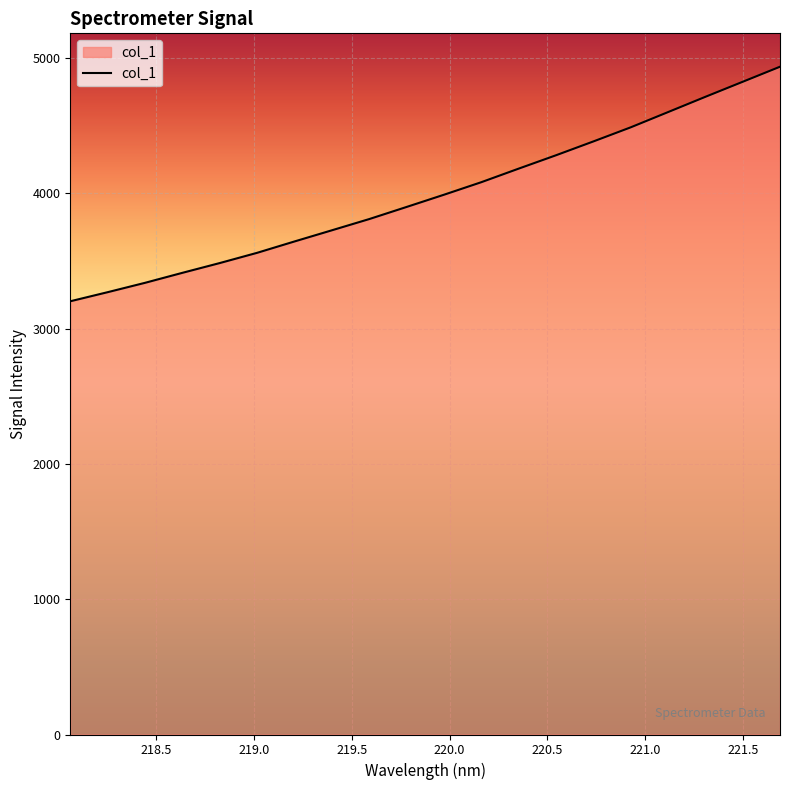

What is the minimum value shown in the chart?

3203.1